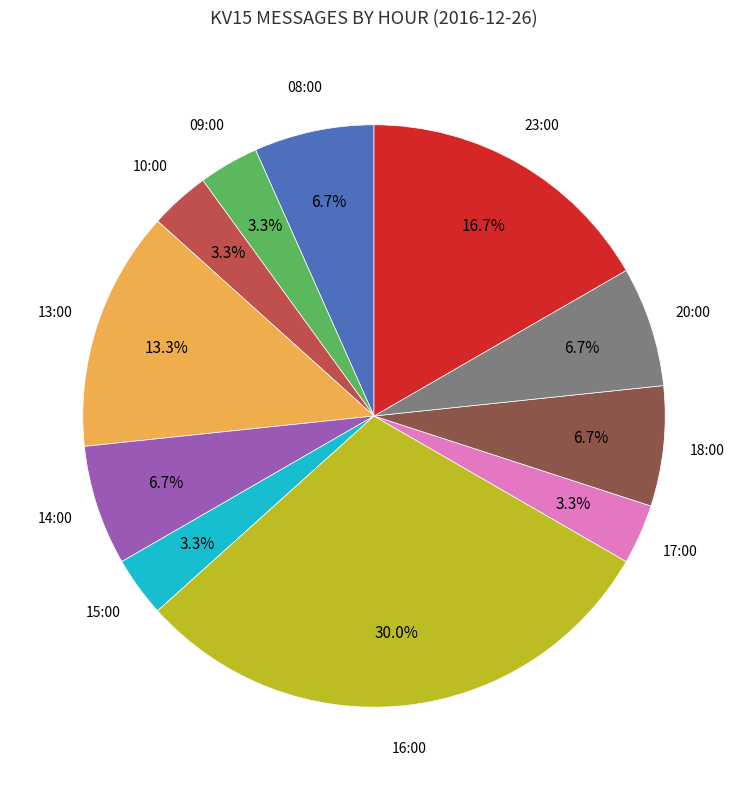

To the nearest percent, what is the combined percentage of 08:00 and 17:00?

10%